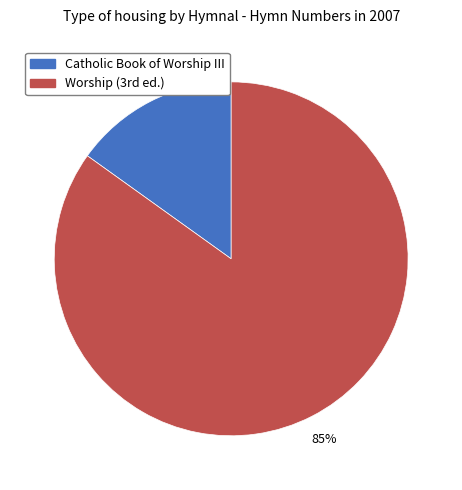

Count the number of slices in the pie.

2